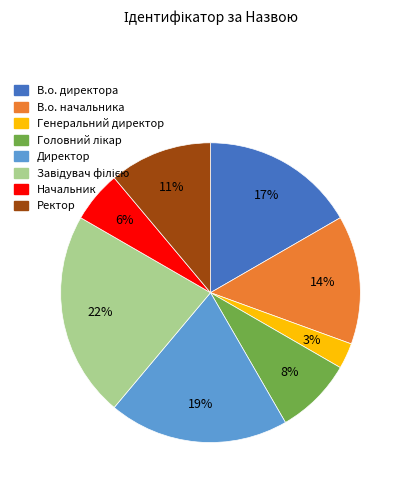

Which category has the smallest portion of the pie?

Генеральний директор